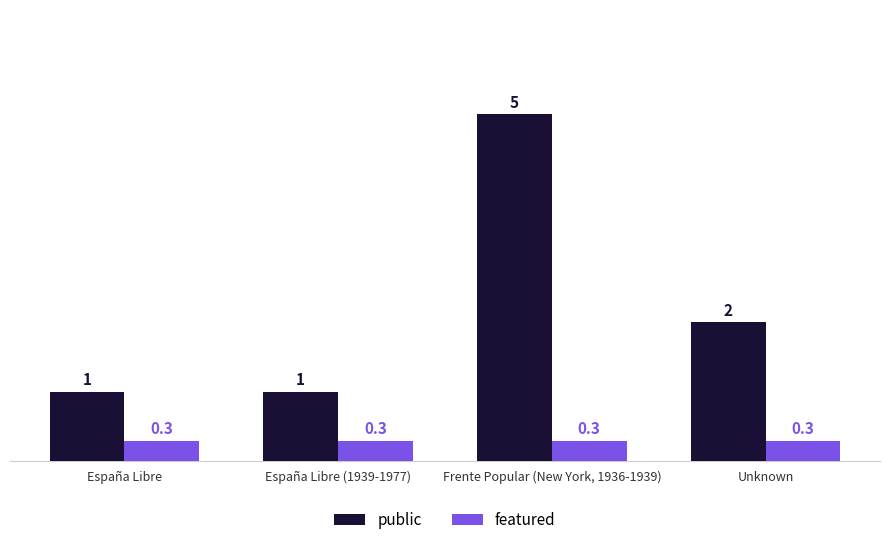

Which series has the widest spread of values?

public